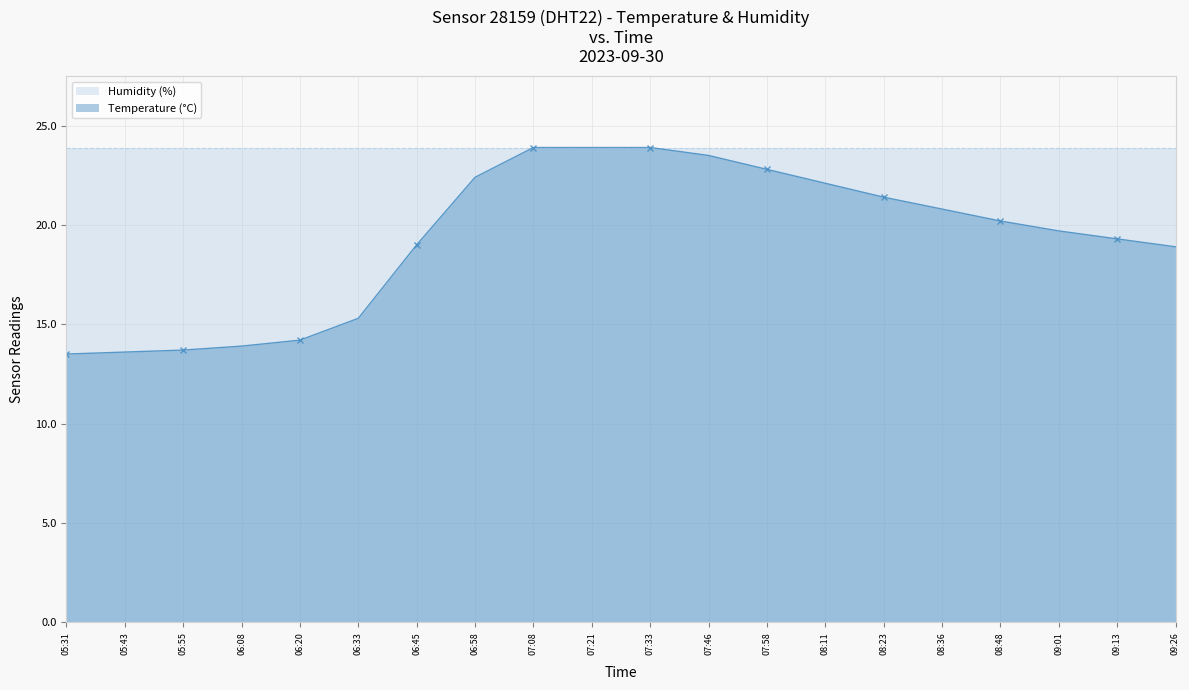

Reading right to left, extract all data points from this chart.

09:26=18.9	09:13=19.3	09:01=19.7	08:48=20.2	08:36=20.8	08:23=21.4	08:11=22.1	07:58=22.8	07:46=23.5	07:33=23.9	07:21=23.9	07:08=23.9	06:58=22.4	06:45=19.0	06:33=15.3	06:20=14.2	06:08=13.9	05:55=13.7	05:43=13.6	05:31=13.5